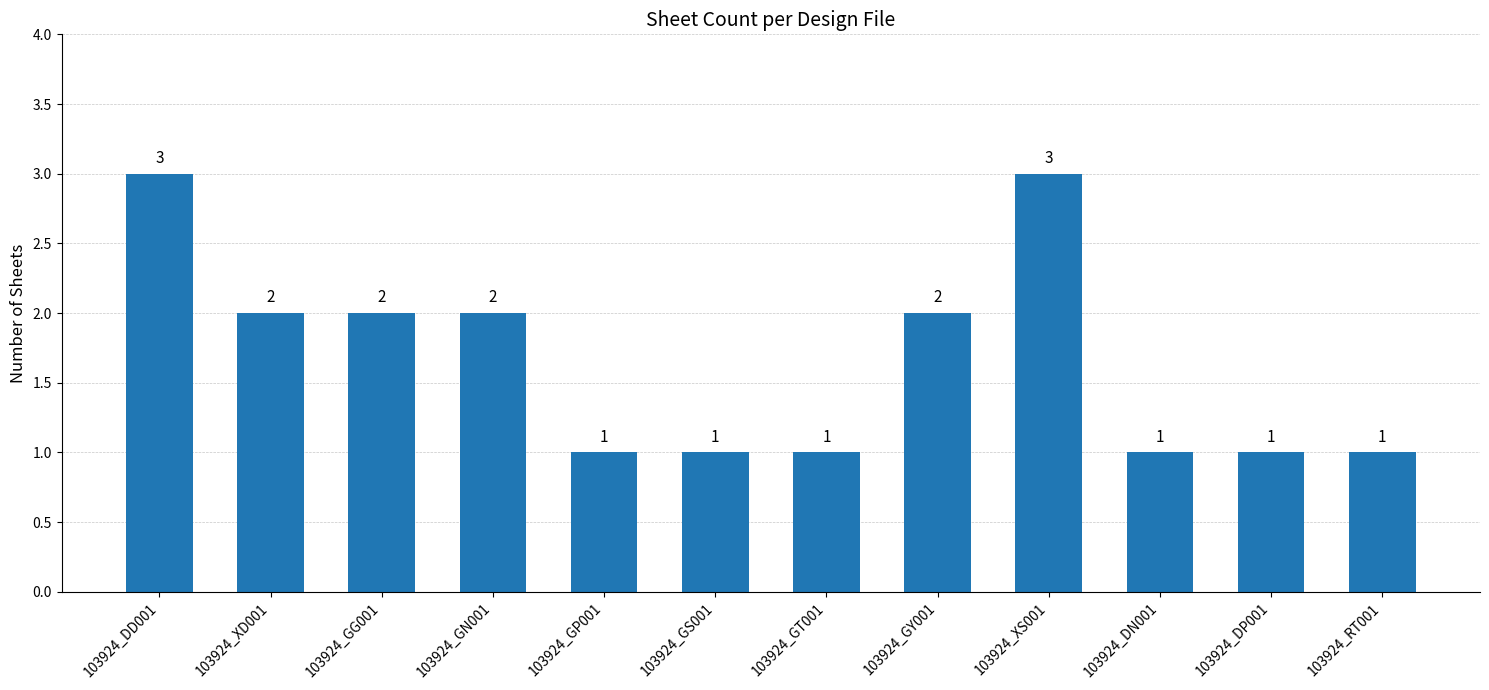

What is the minimum value shown in the chart?

1